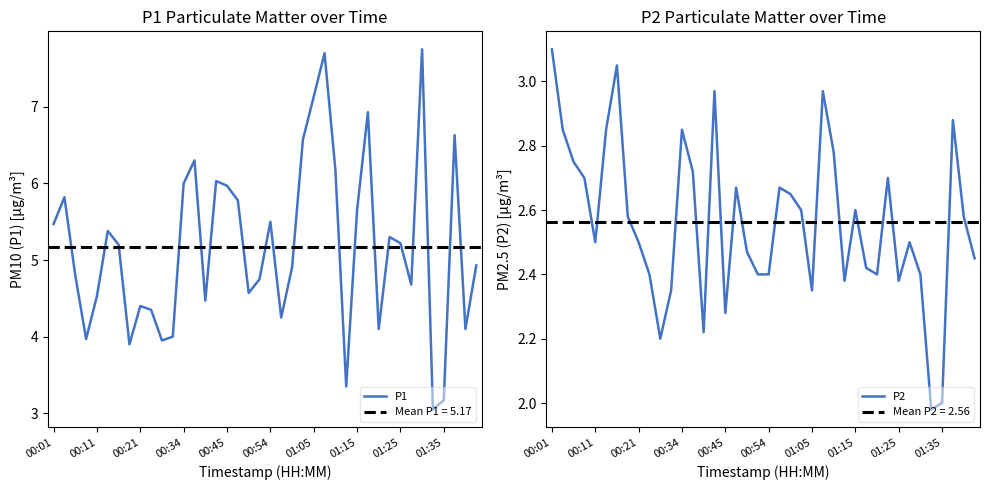

Does the chart have visible grid lines?

No